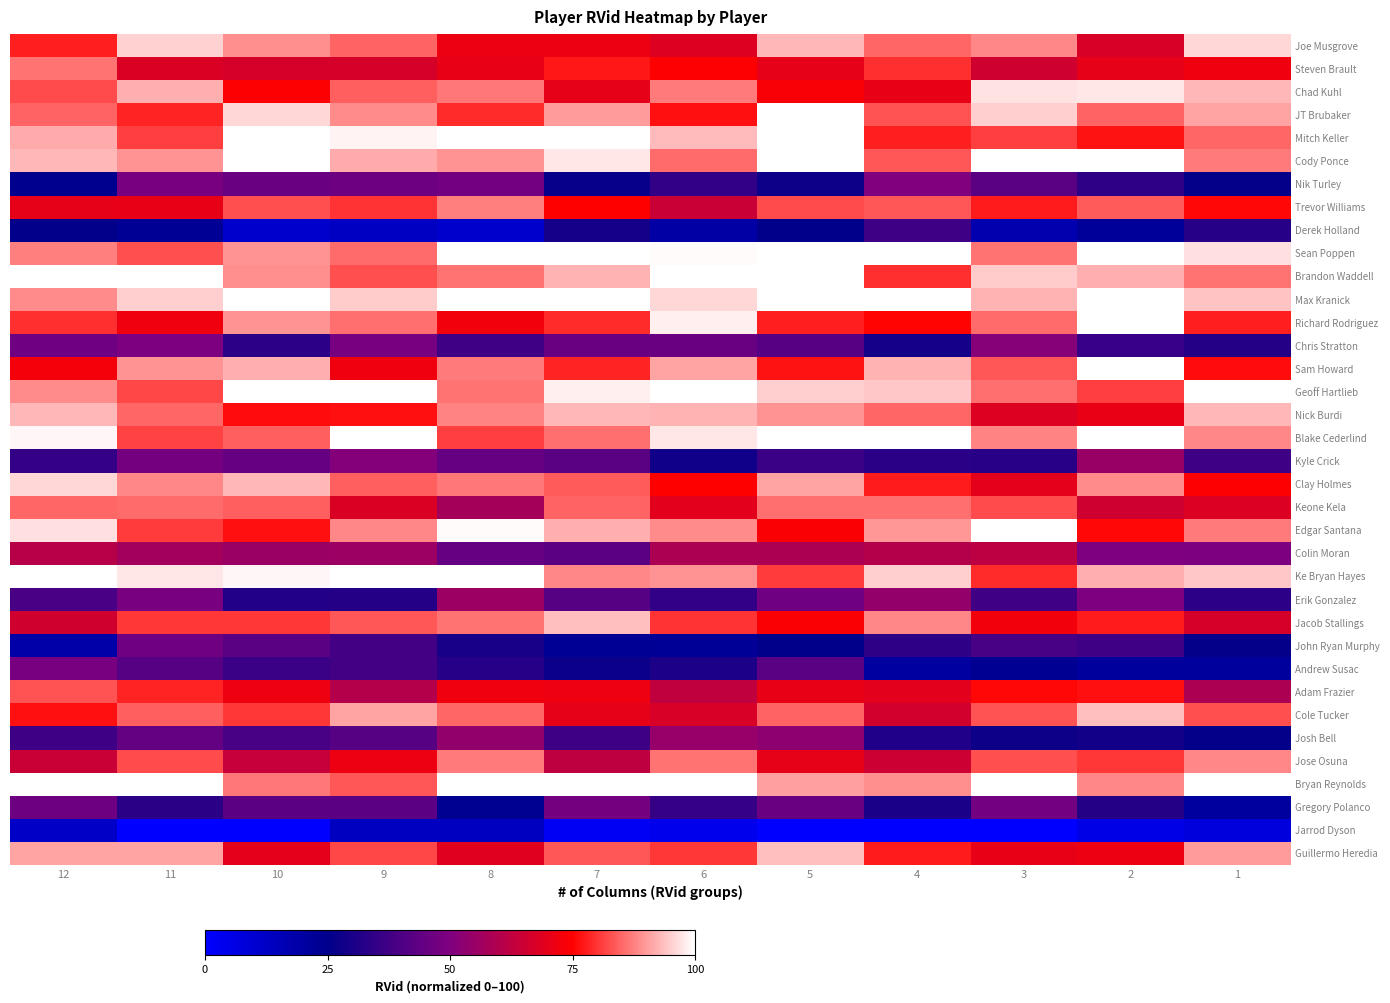

Rank the series by their maximum value, from highest to lowest.

JT Brubaker, Mitch Keller, Cody Ponce, Sean Poppen, Brandon Waddell, Max Kranick, Richard Rodriguez, Geoff Hartlieb, Blake Cederlind, Edgar Santana, Ke Bryan Hayes, Bryan Reynolds, Sam Howard, Chad Kuhl, Joe Musgrove, Clay Holmes, Guillermo Heredia, Cole Tucker, Jacob Stallings, Nick Burdi, Jose Osuna, Trevor Williams, Steven Brault, Keone Kela, Adam Frazier, Colin Moran, Erik Gonzalez, Kyle Crick, Josh Bell, Chris Stratton, Nik Turley, Andrew Susac, Gregory Polanco, John Ryan Murphy, Derek Holland, Jarrod Dyson